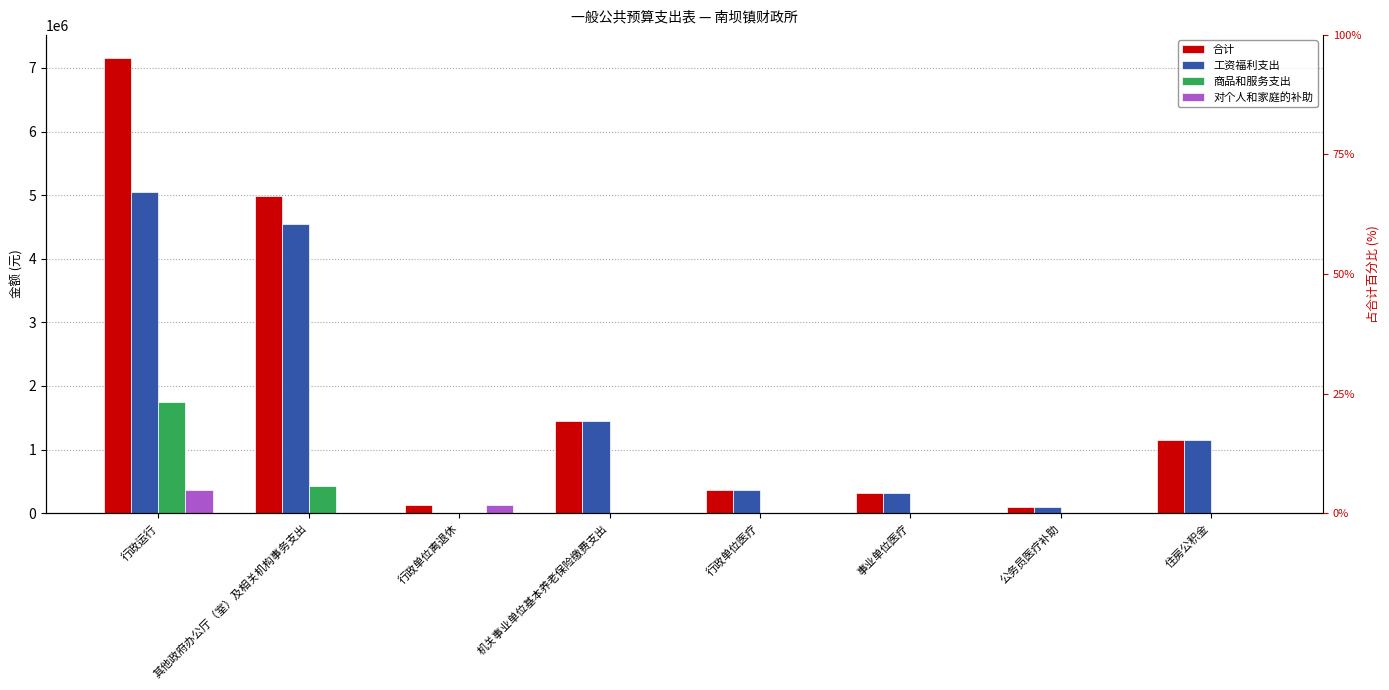

What is the label of the 1st bar from the right?

住房公积金